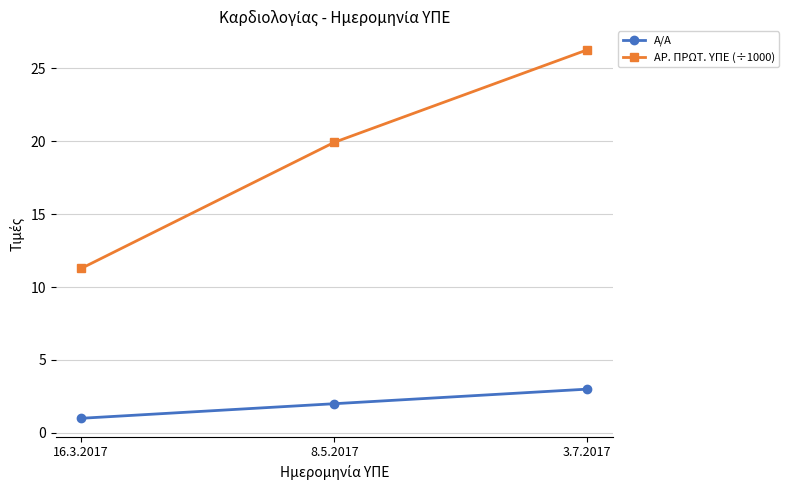

Which series has the widest spread of values?

ΑΡ. ΠΡΩΤ. ΥΠΕ (÷1000)